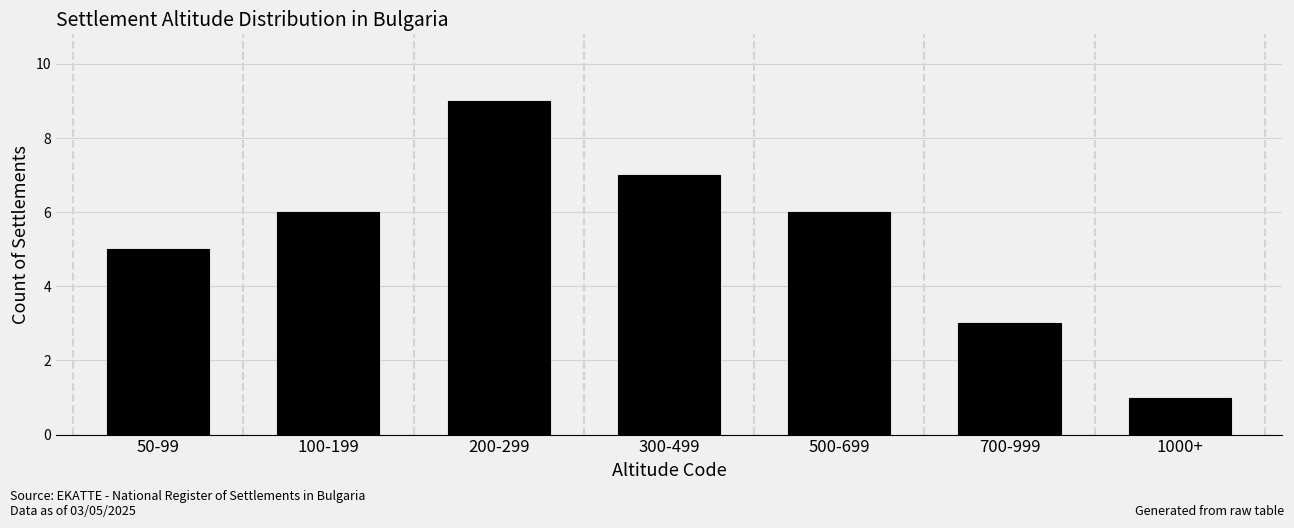

Reading right to left, extract all data points from this chart.

1	3	6	7	9	6	5